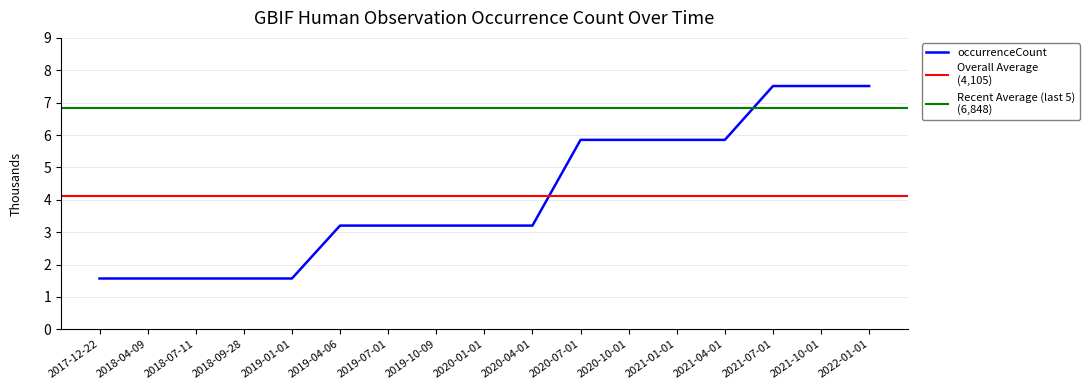

How many values are between 1568 and 5850?

14